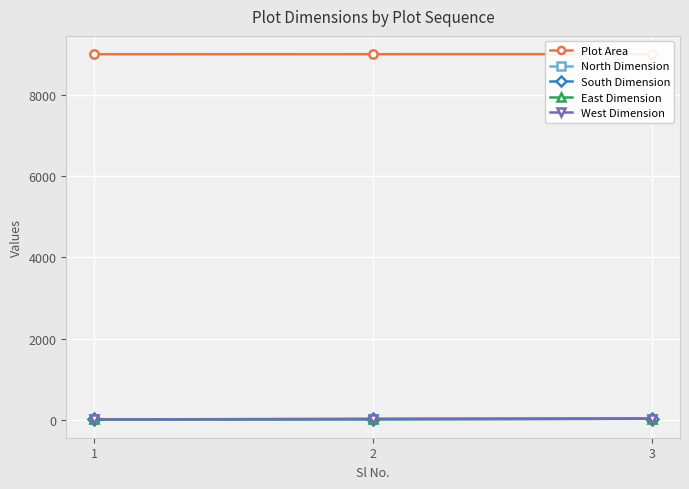

Which series has the largest range (max minus min)?

North Dimension